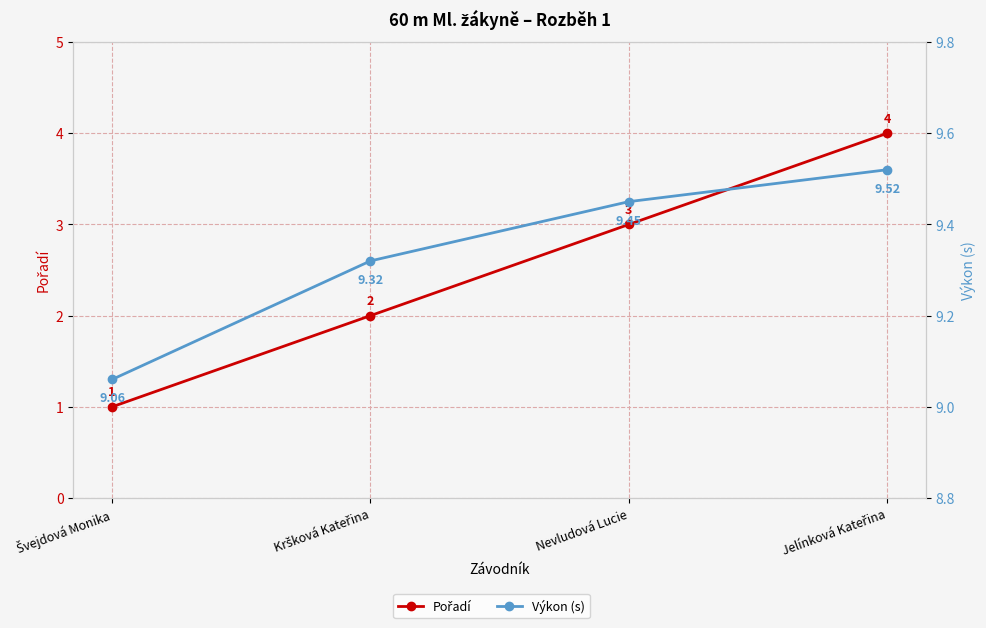

Is the value of Pořadí at Nevludová Lucie greater than the value of Výkon (s) at Nevludová Lucie?

No